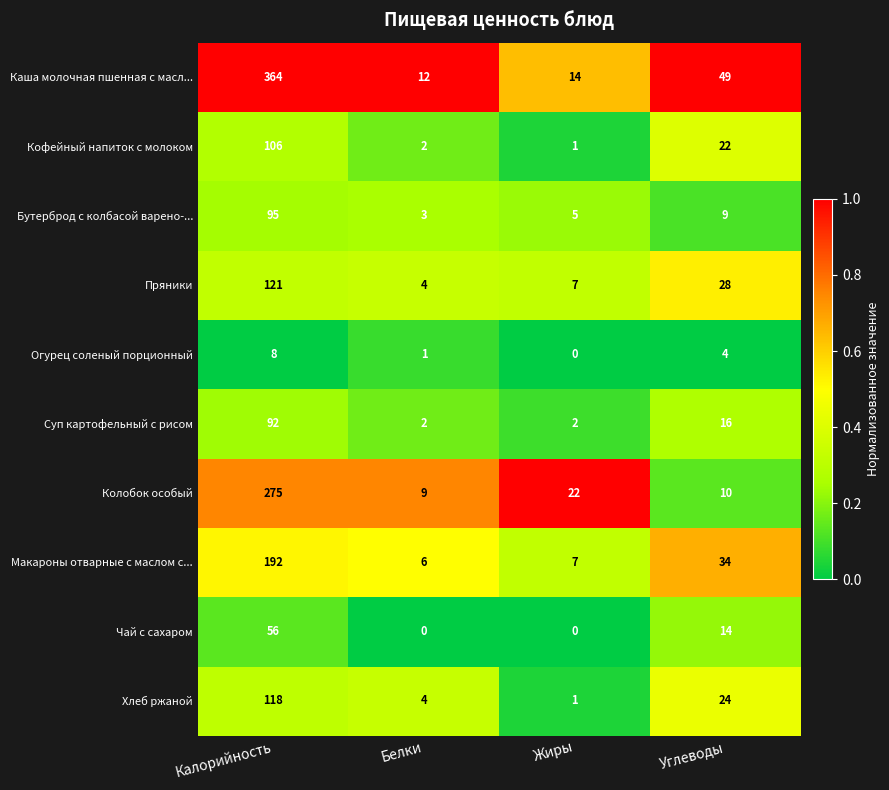

Is it true that Каша молочная пшенная с масл... equals 20 at Жиры?

False